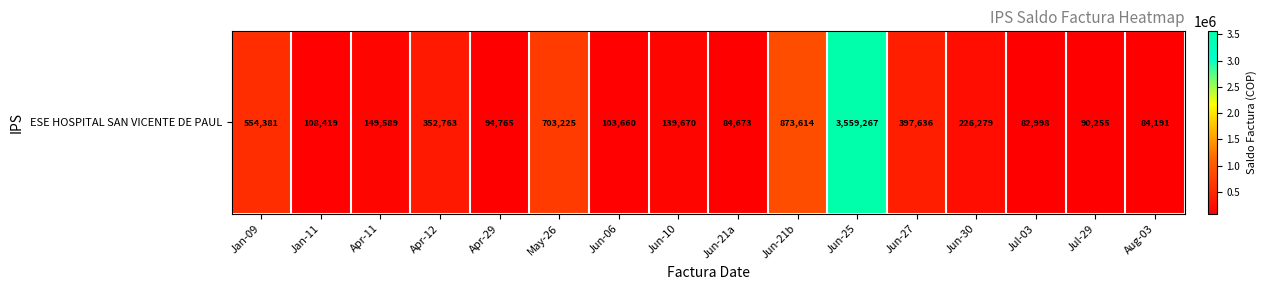

What is the sum of the values at Apr-12 and May-26?

1055988